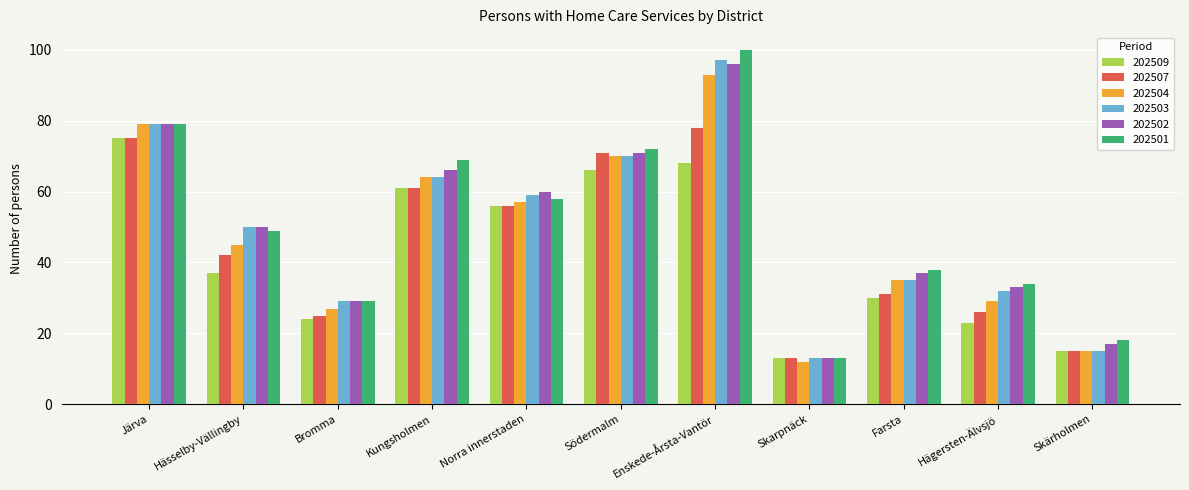

What is the difference between the second highest and minimum values in the 202504 series?

67